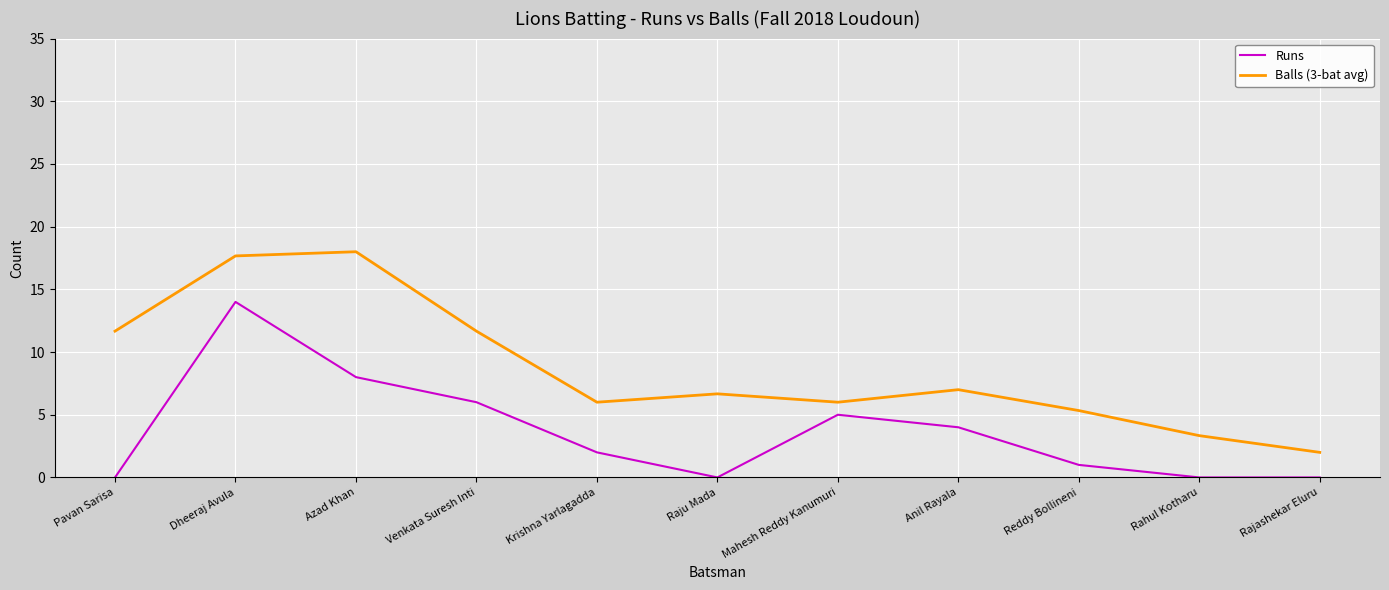

Reading left to right, extract all data points from this chart.

Runs: Pavan Sarisa=0.0	Dheeraj Avula=14.0	Azad Khan=8.0	Venkata Suresh Inti=6.0	Krishna Yarlagadda=2.0	Raju Mada=0.0	Mahesh Reddy Kanumuri=5.0	Anil Rayala=4.0	Reddy Bollineni=1.0	Rahul Kotharu=0.0	Rajashekar Eluru=0.0
Balls (3-bat avg): Pavan Sarisa=11.7	Dheeraj Avula=17.7	Azad Khan=18.0	Venkata Suresh Inti=11.7	Krishna Yarlagadda=6.0	Raju Mada=6.7	Mahesh Reddy Kanumuri=6.0	Anil Rayala=7.0	Reddy Bollineni=5.3	Rahul Kotharu=3.3	Rajashekar Eluru=2.0